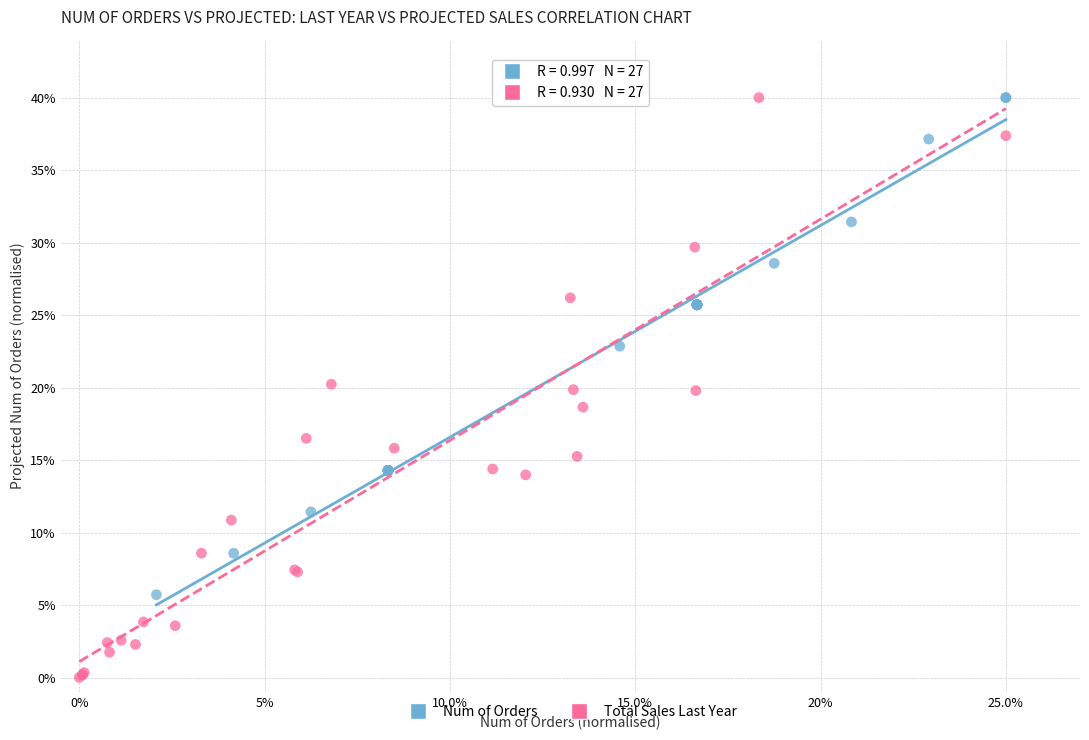

Which series reaches the minimum Y coordinate?

Total Sales Last Year